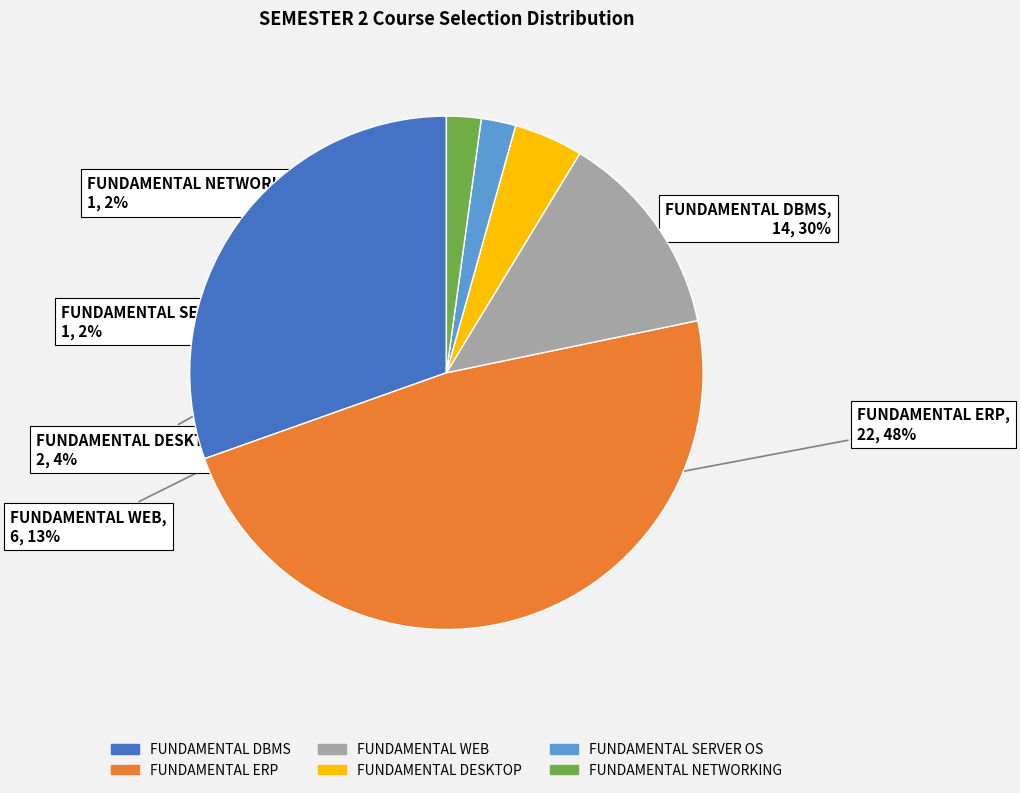

To the nearest percent, what portion does FUNDAMENTAL DBMS represent?

30%